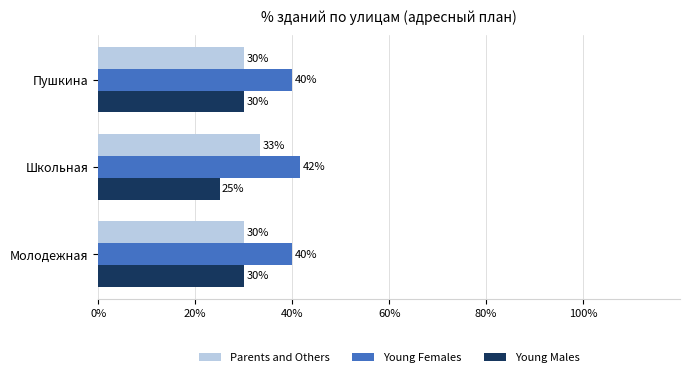

The value of Young Males at Молодежная is 30.0. True or false?

True